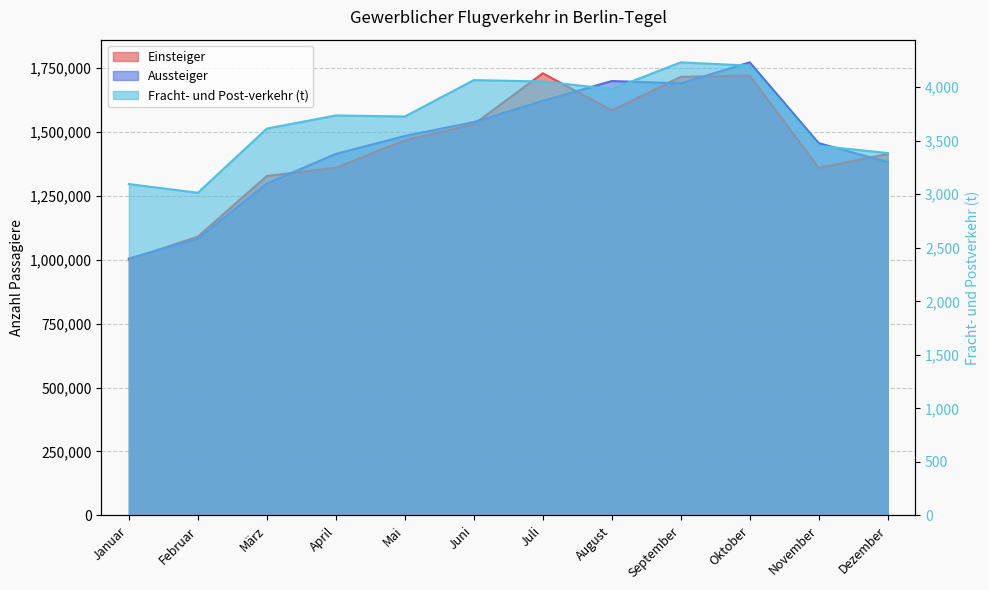

What is the difference between the highest and lowest values at August?

1693446